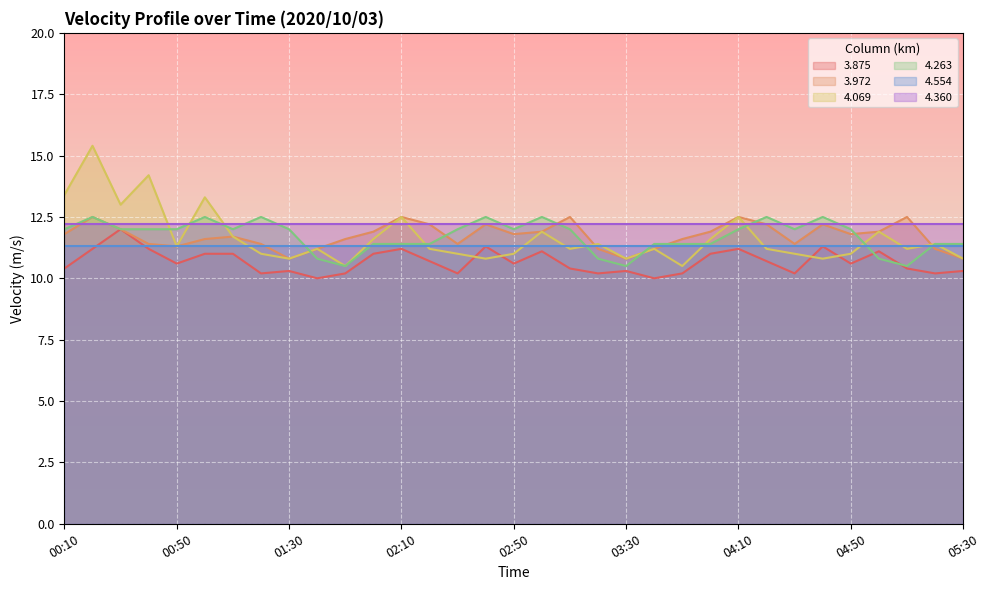

True or false: 4.263 has a value of 12.0 at 01:30.

True